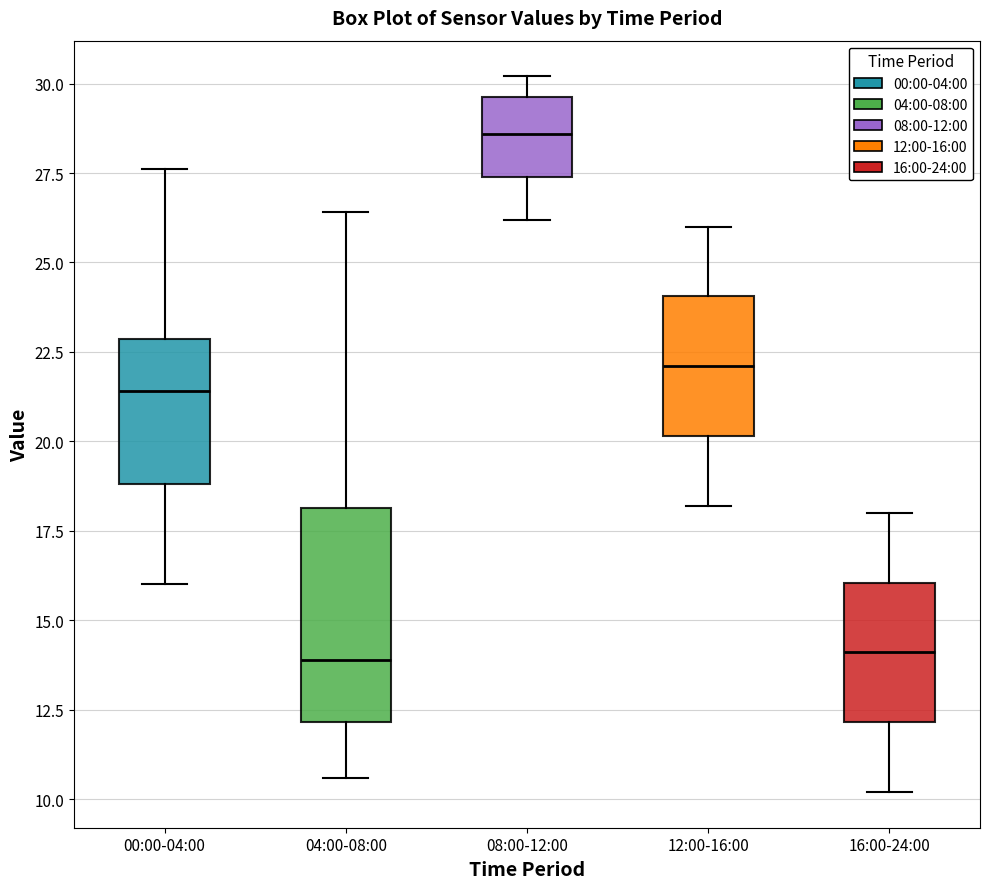

Reading left to right, transcribe this box plot: for each box, give where its median line is, the range the box spans, and where its two whiskers end, as read against the y-axis. The values are not printed on the chart, so give them approximately, as read against the axis.

00:00-04:00: median 21.5, box 19.0 to 23.0, whiskers 16.0 to 27.5
04:00-08:00: median 14.0, box 12.0 to 18.0, whiskers 10.5 to 26.5
08:00-12:00: median 28.5, box 27.5 to 29.5, whiskers 26.0 to 30.0
12:00-16:00: median 22.0, box 20.0 to 24.0, whiskers 18.0 to 26.0
16:00-24:00: median 14.0, box 12.0 to 16.0, whiskers 10.0 to 18.0